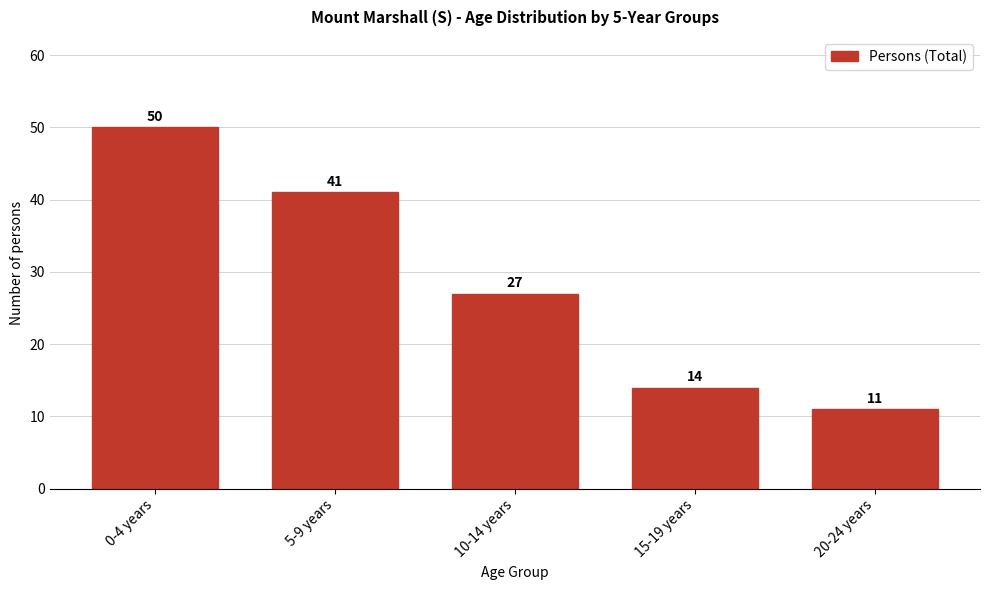

Reading left to right, list all the values displayed in this chart.

50	41	27	14	11